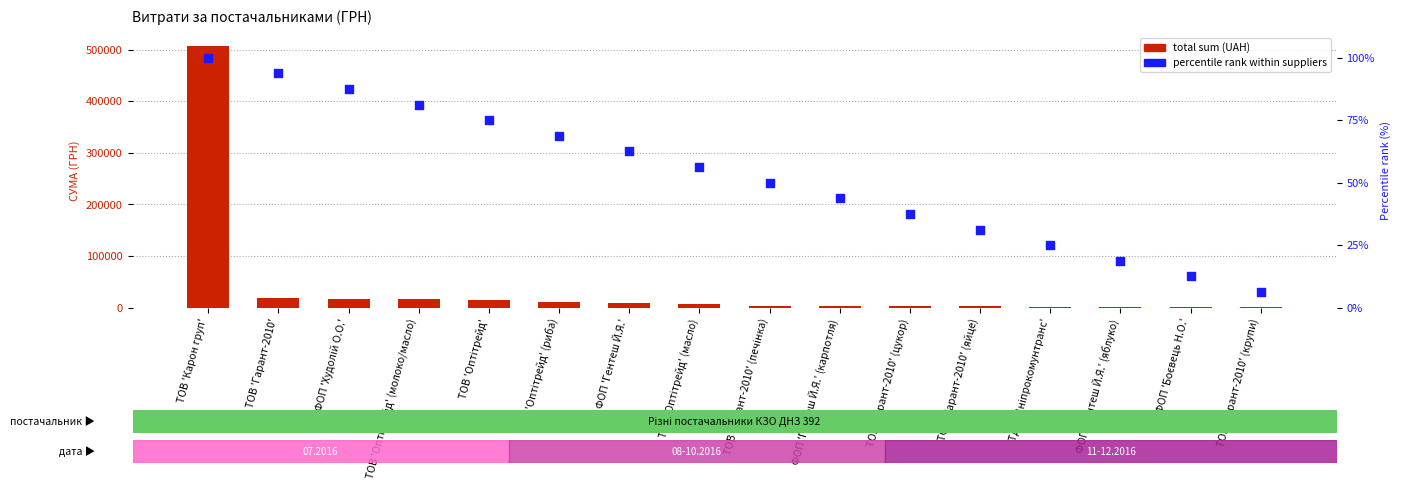

Which series contains the highest Y value?

total sum (UAH)